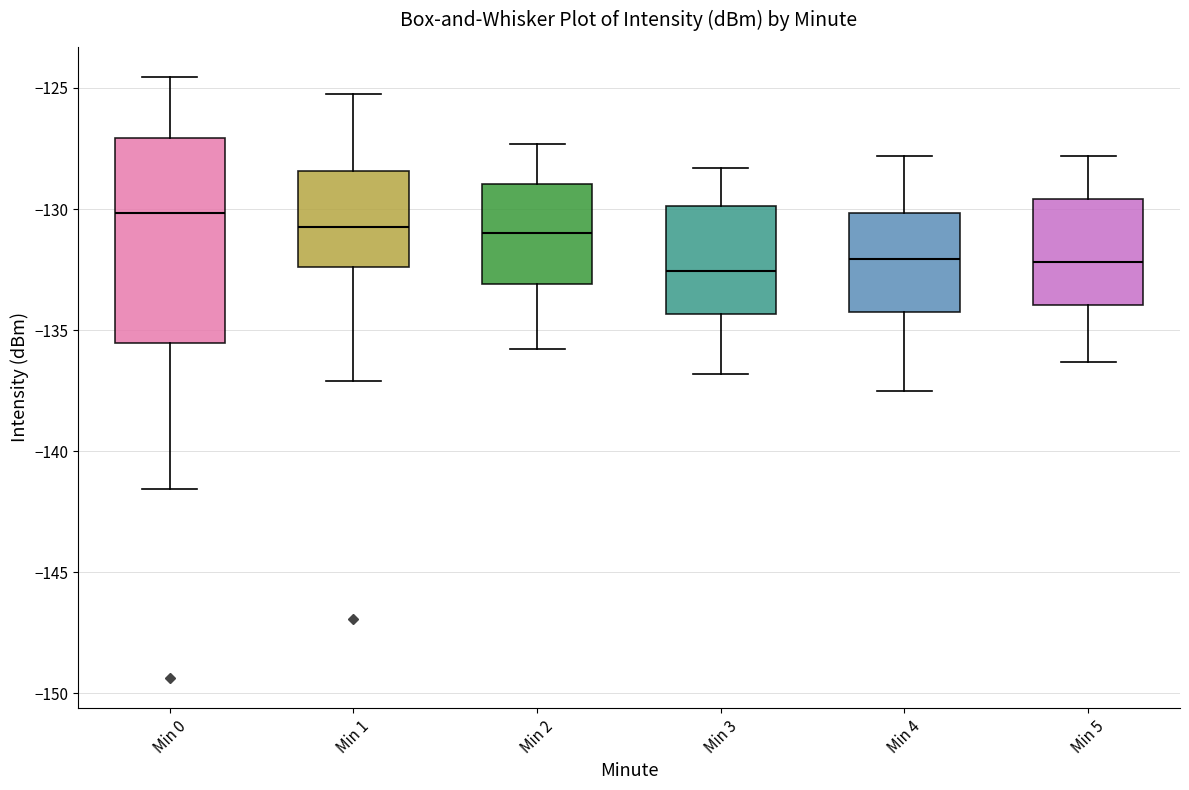

Where is the upper edge of the box for Min 2 on the y-axis? The values are not printed on the chart, so give them approximately, as read against the axis.

-129.0